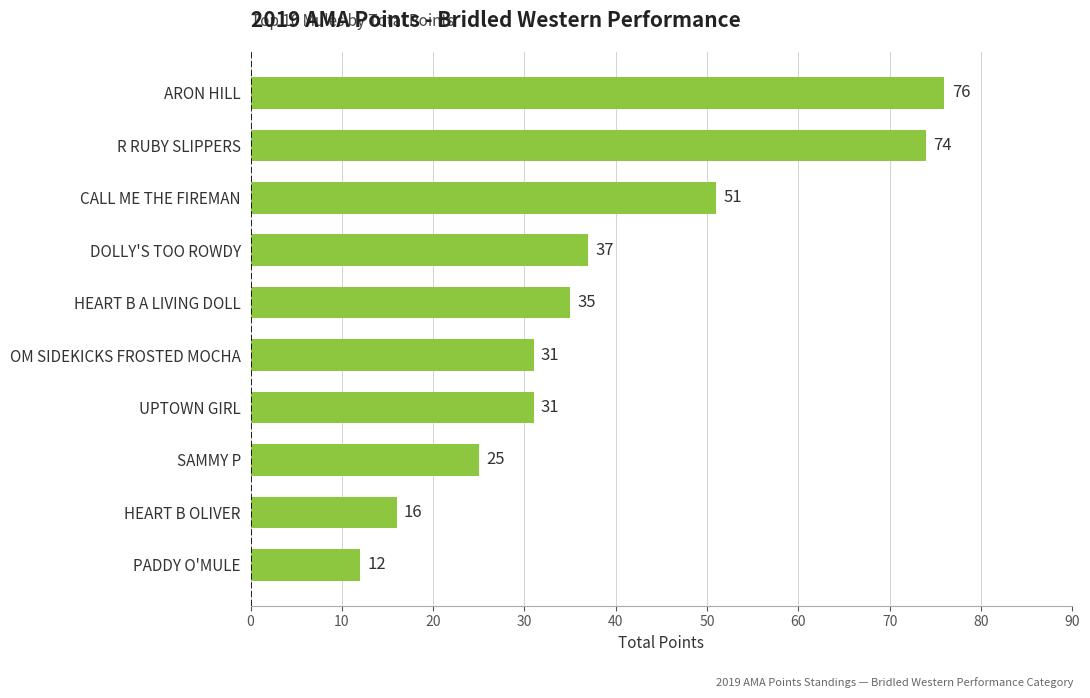

Approximately how many times larger is the value at CALL ME THE FIREMAN compared to HEART B A LIVING DOLL?

1.5